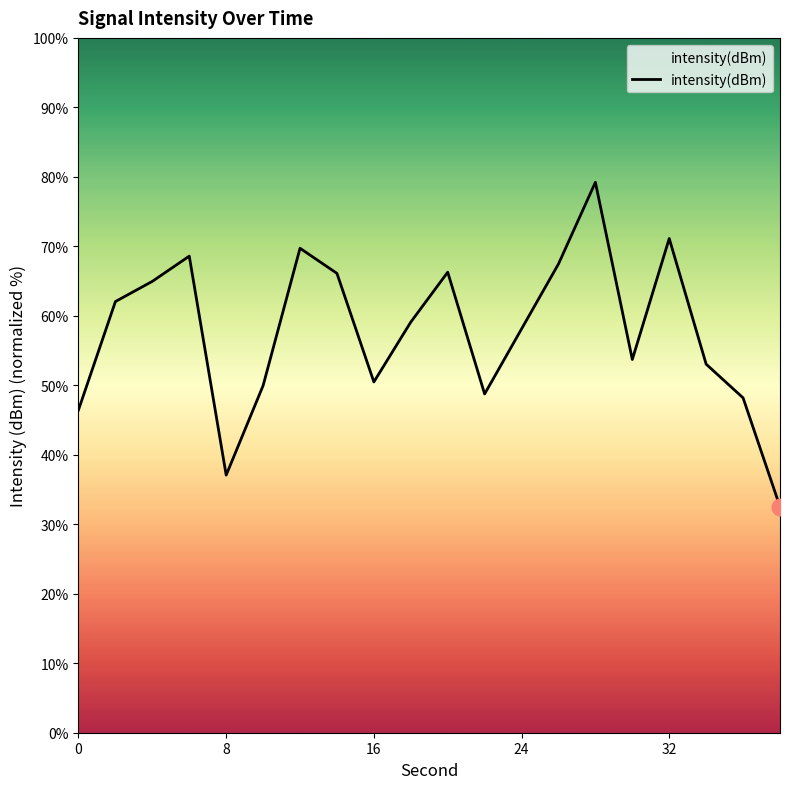

How many lines are shown in the chart?

1